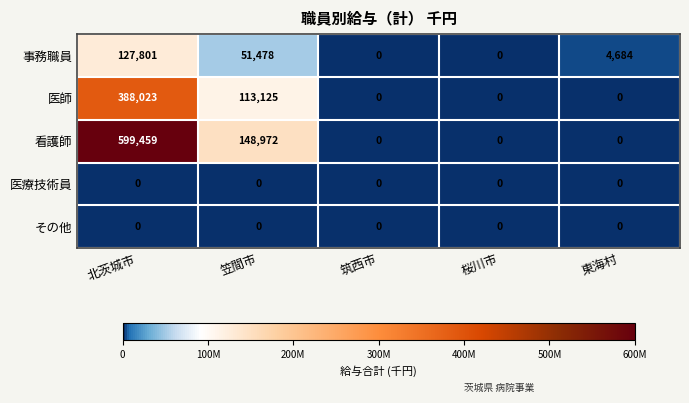

Which series has the widest spread of values?

看護師